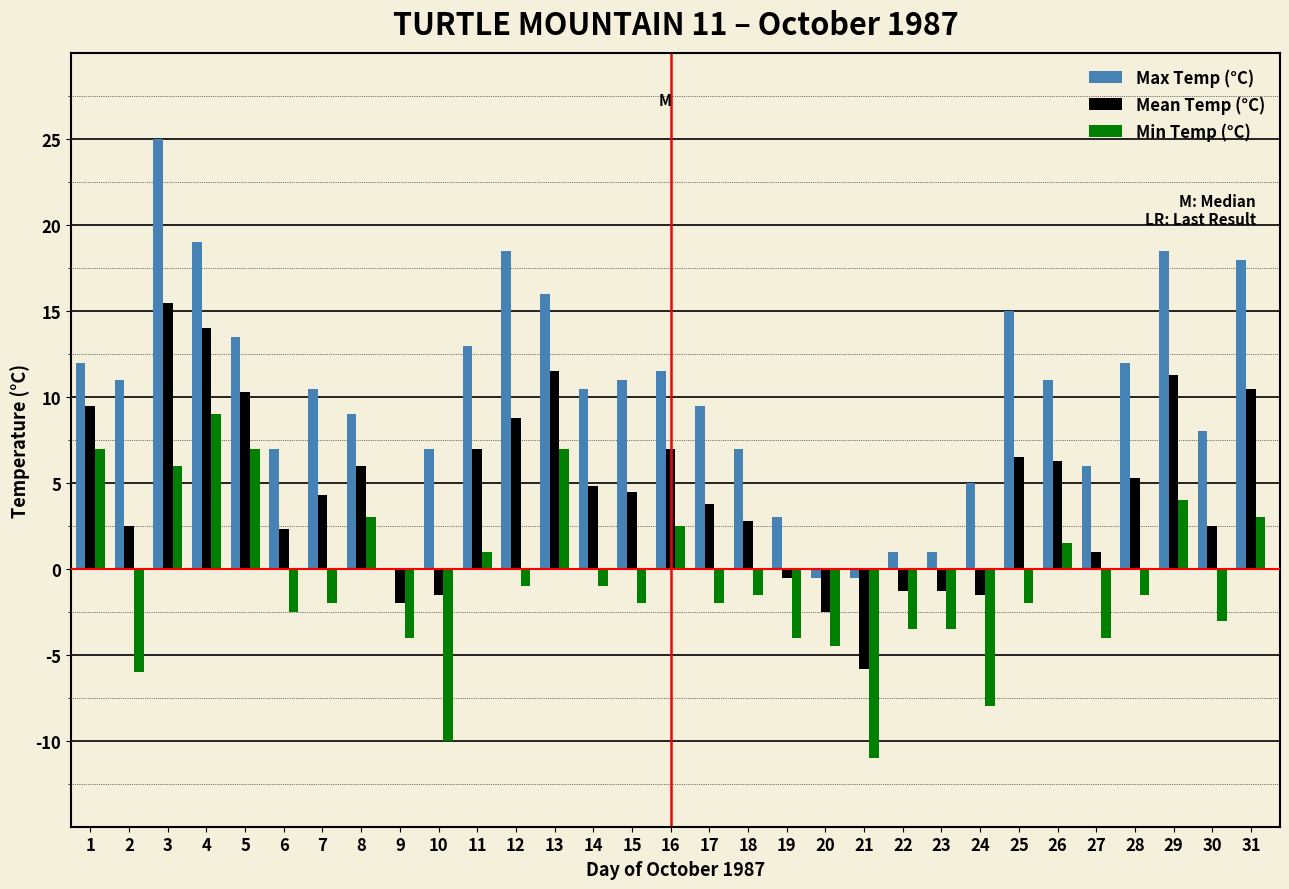

What is the sum of all Max Temp (°C) values?

308.5